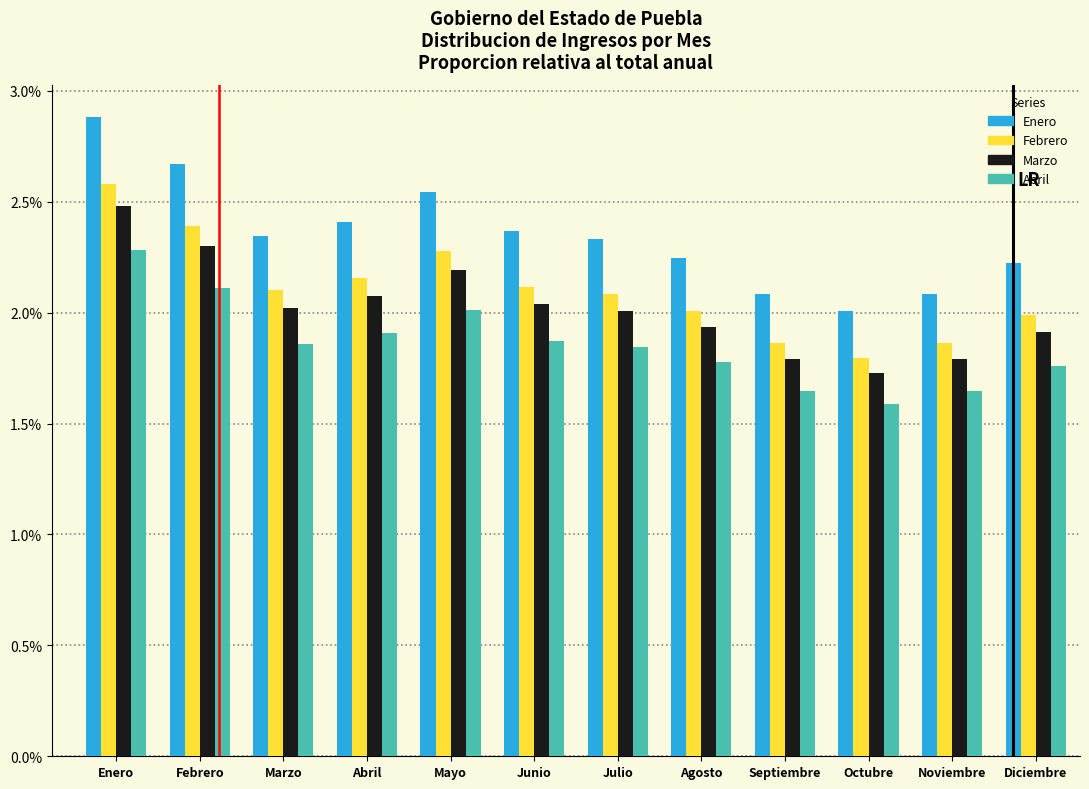

What is the sum of all Marzo values?

24.3